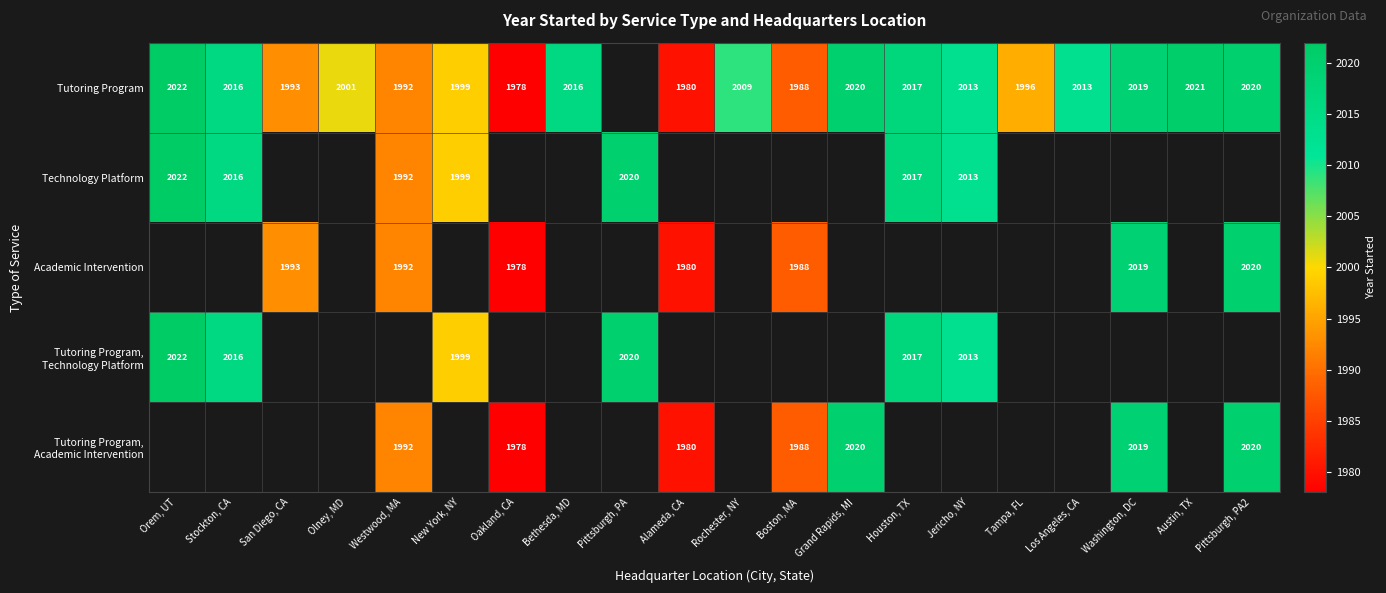

What is the sum of the Tutoring Program values at Tampa, FL and Orem, UT?

4018